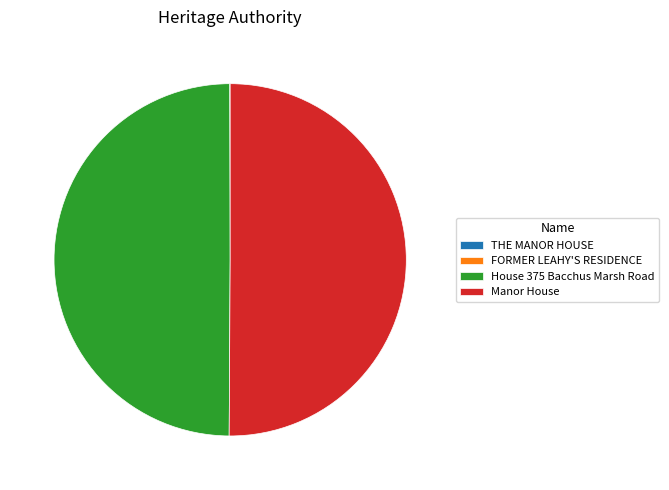

The Manor House slice represents 60% of the pie. True or false?

False